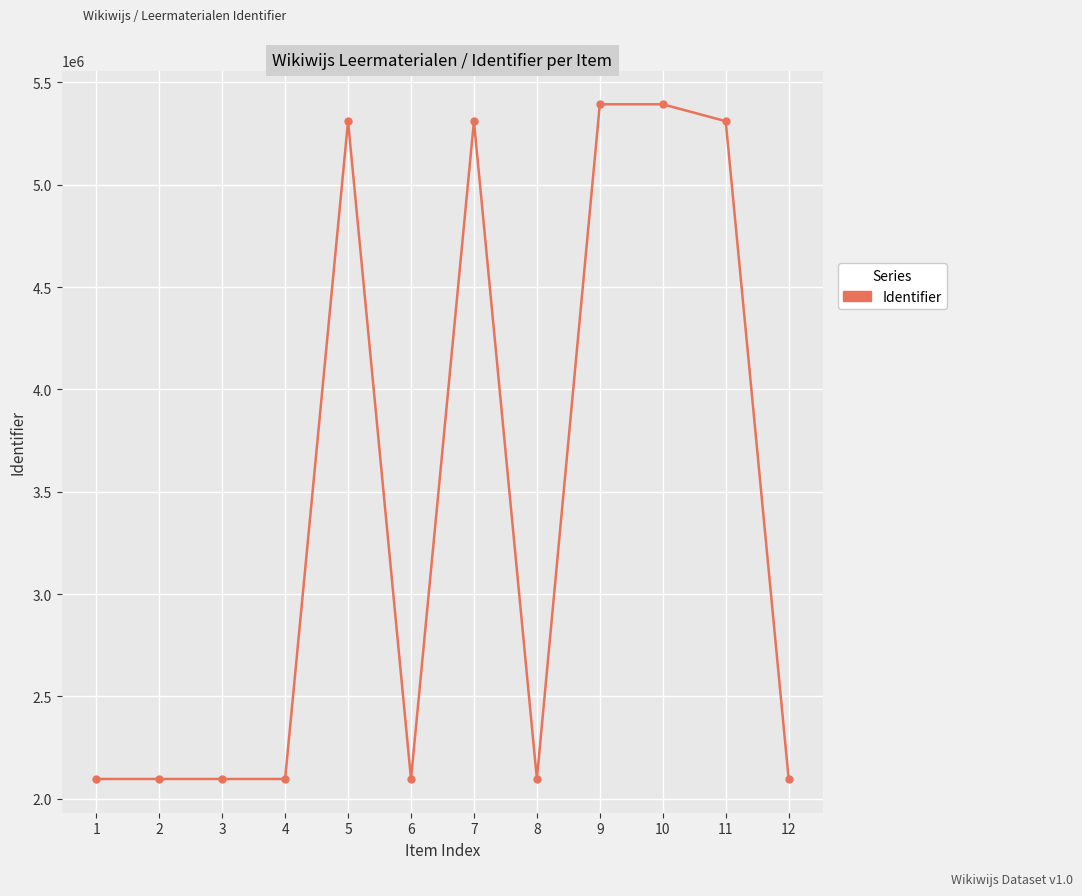

Is it true that the value at 8 is 2875768?

False